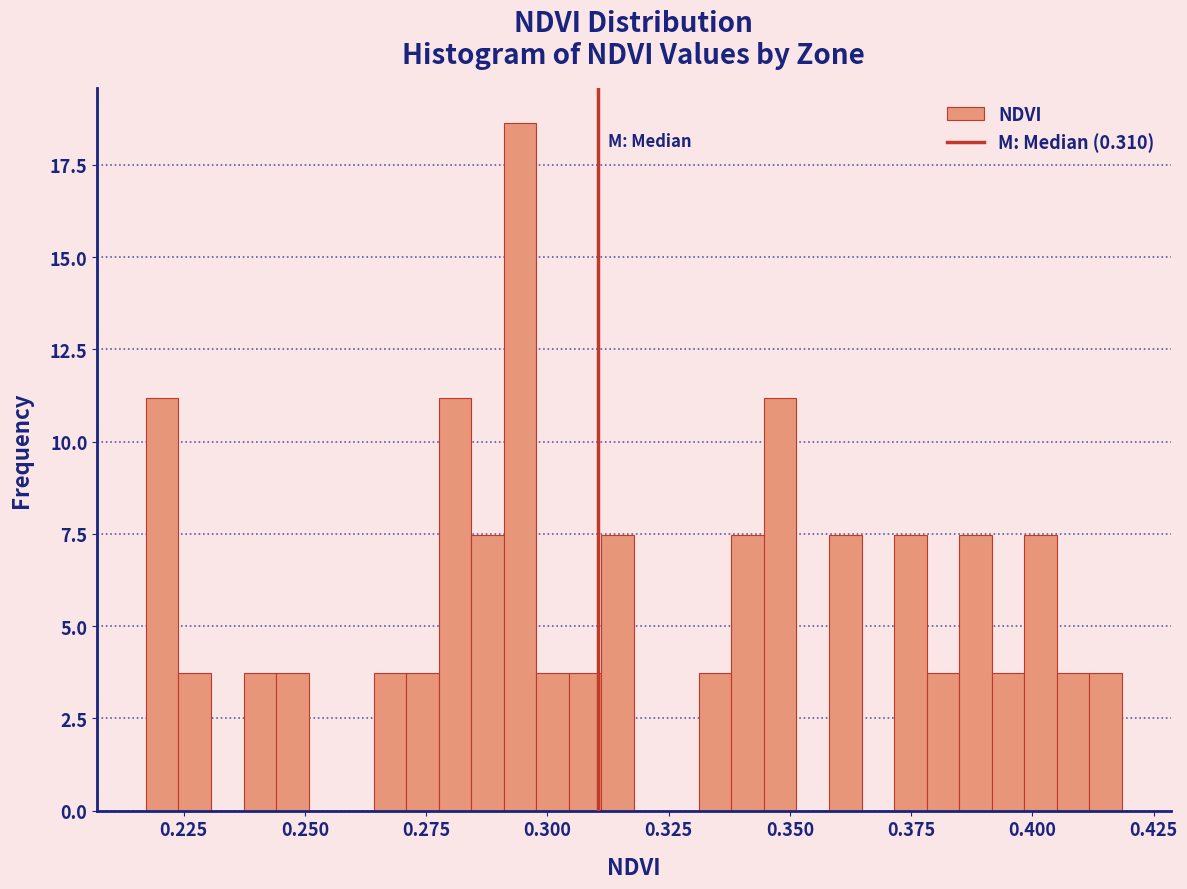

Around what value on the x-axis is the tallest bar? Give the approximate position of its centre, as read against the axis.

0.295